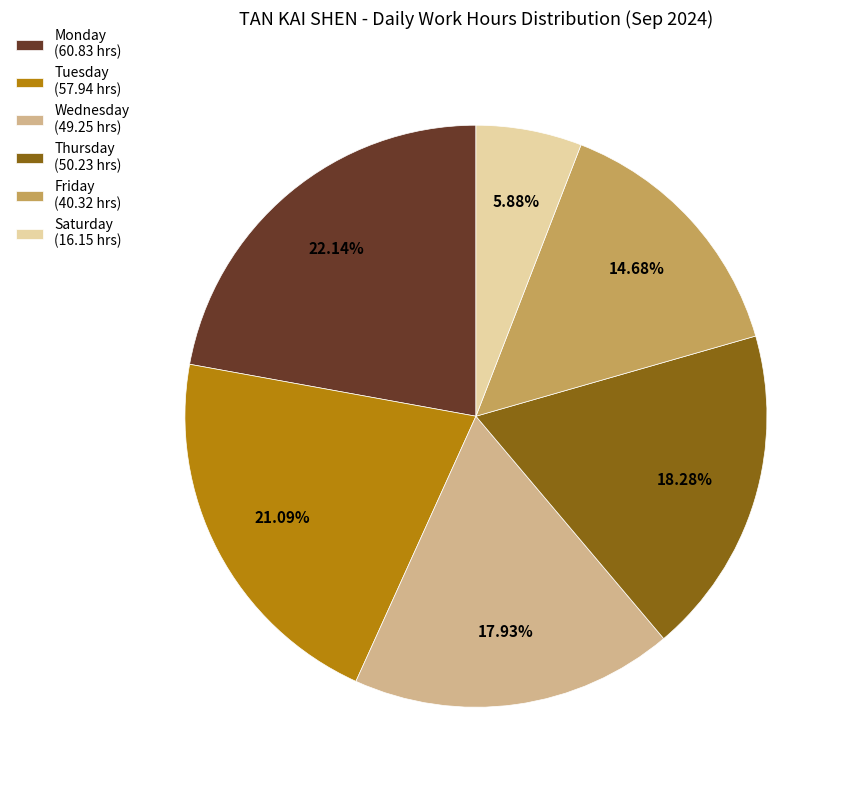

Does any single category account for the majority?

No